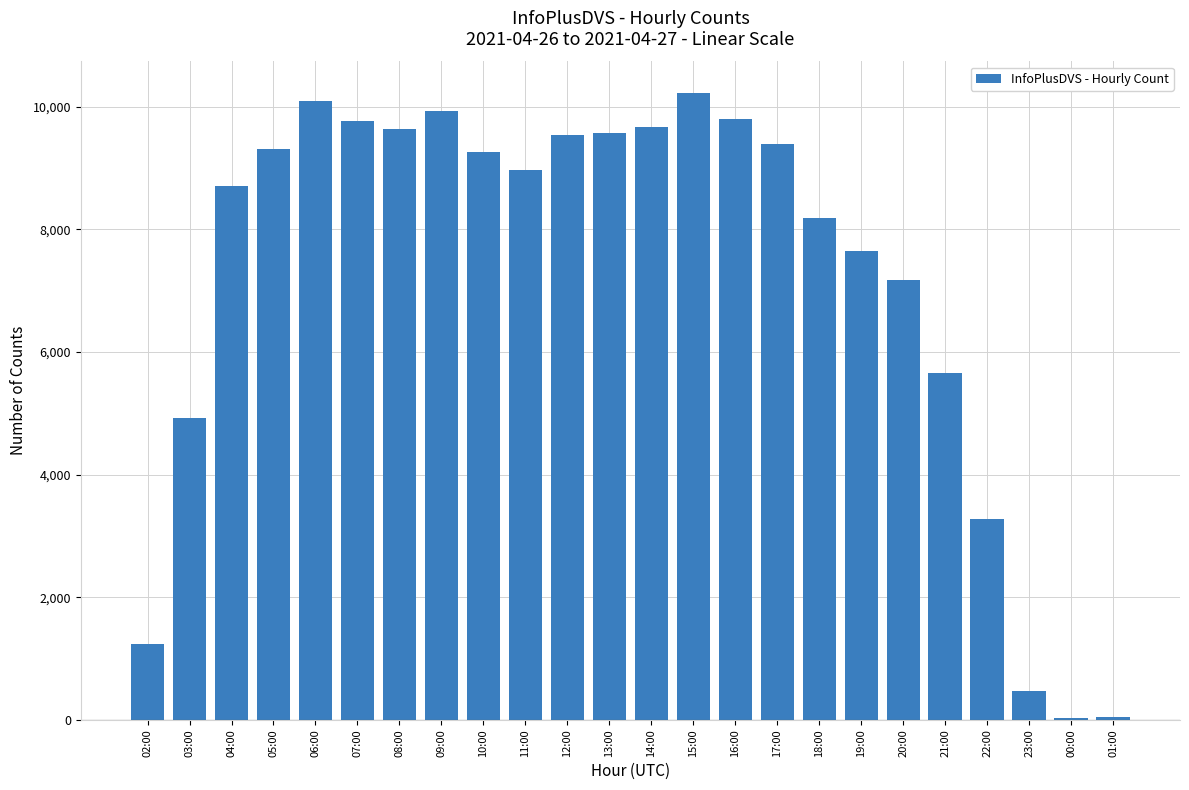

The value at 18:00 is 5423. True or false?

False